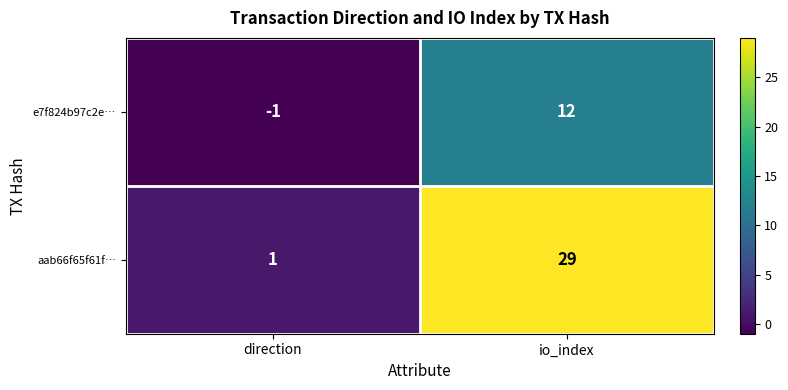

Rank the series at direction from lowest to highest value.

e7f824b97c2e…, aab66f65f61f…